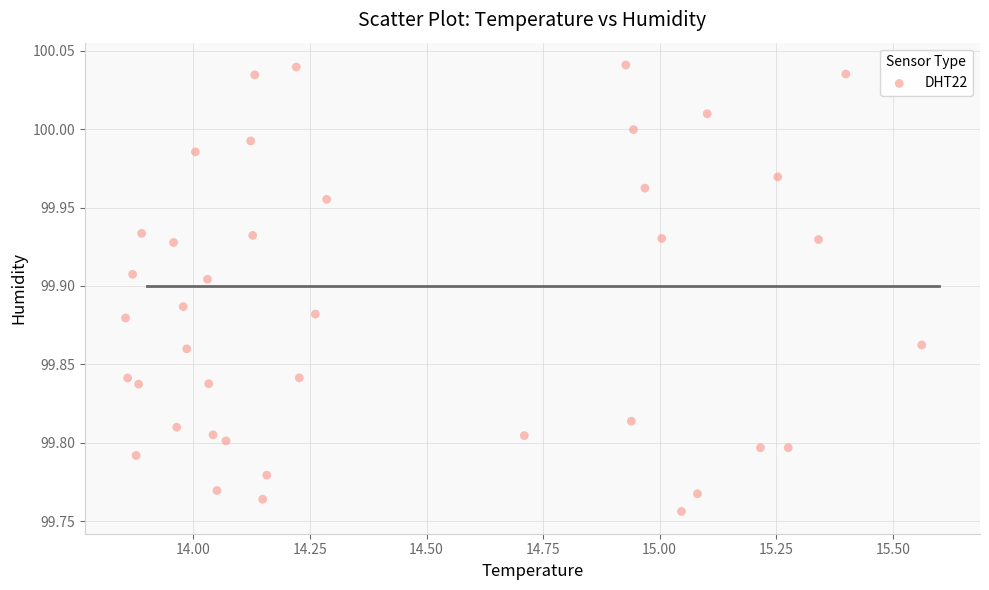

What is the range of X values (max minus min)?

1.7